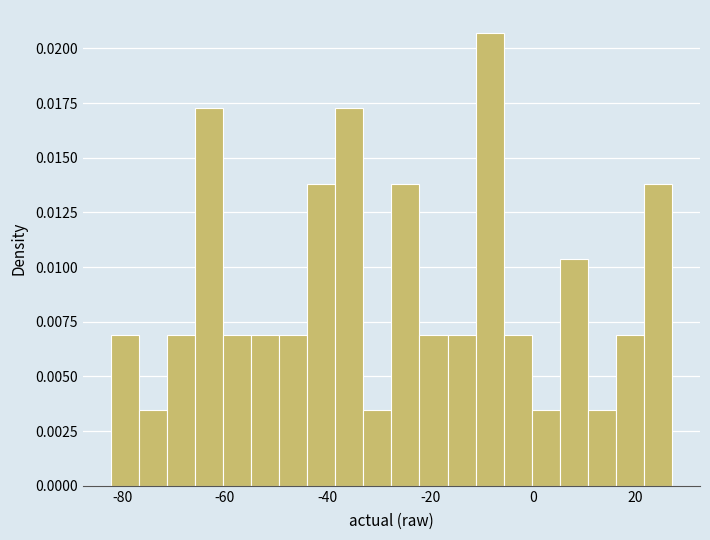

Read against the x-axis, roughly where is the centre of the tallest bar?

-8